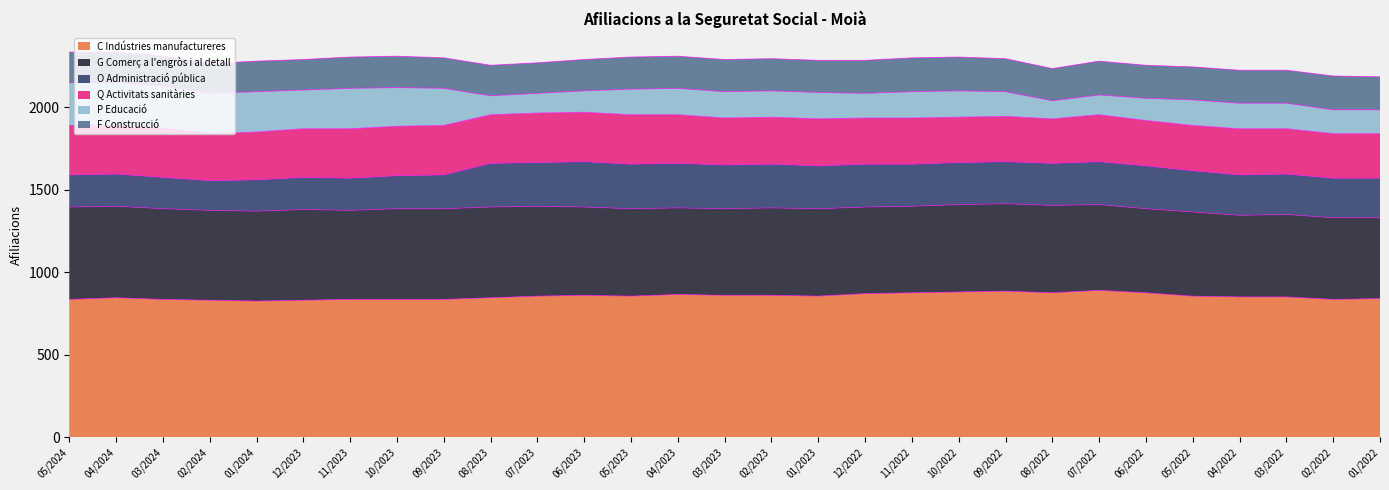

Reading left to right, what are all the values shown in this chart?

C Indústries manufactureres: 835	845	835	830	825	830	835	835	835	845	855	860	855	865	860	860	855	870	875	880	885	875	890	875	855	850	850	835	840
G Comerç a l'engròs i al detall: 560	555	550	545	545	550	540	550	550	550	545	535	530	525	525	530	530	525	525	530	530	530	520	510	510	495	500	495	490
O Administració pública: 195	195	190	180	190	195	195	200	205	265	265	275	270	270	265	265	260	260	255	255	255	255	260	260	250	245	245	240	240
Q Activitats sanitàries: 300	295	300	285	290	295	300	300	300	295	300	300	300	295	285	285	285	280	280	275	275	270	285	275	275	280	275	270	270
P Educació: 260	260	255	245	245	235	245	235	225	115	120	130	155	160	160	160	160	150	160	160	150	110	120	135	155	155	155	145	145
F Construcció: 185	185	180	180	185	185	190	190	185	185	185	190	195	195	195	195	195	200	205	205	200	195	205	200	200	200	200	205	200